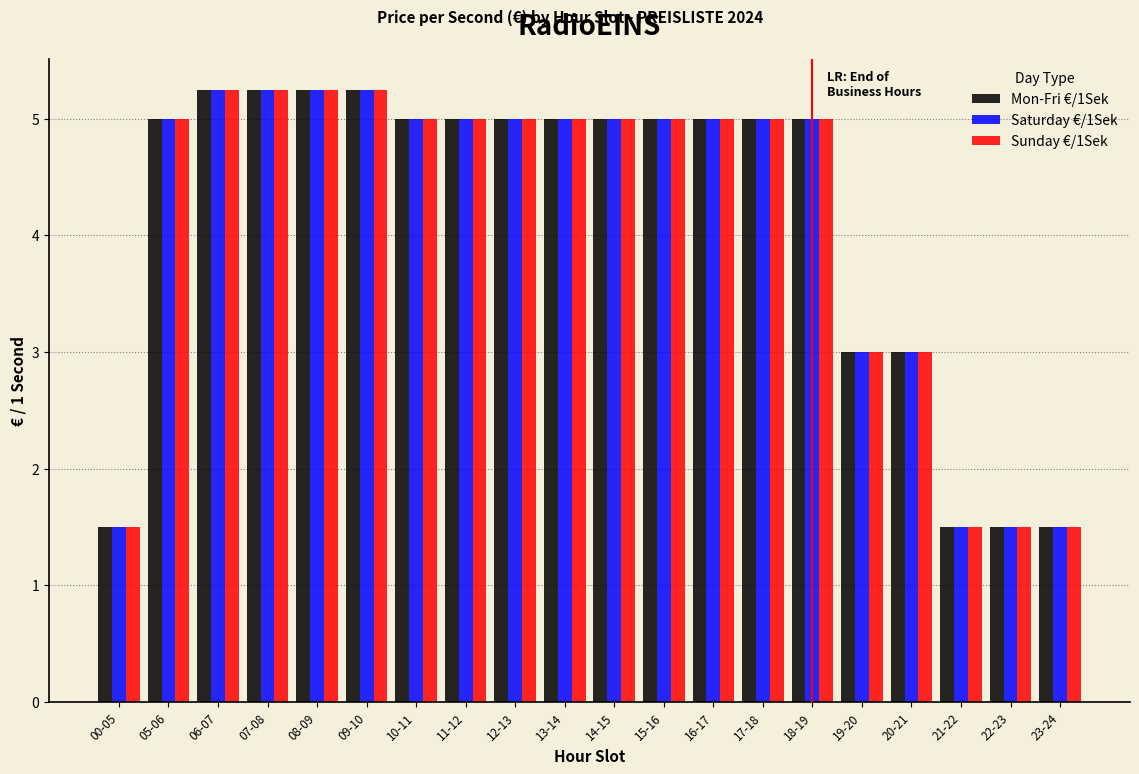

The Saturday €/1Sek series shows 2.7 at 22-23. True or false?

False